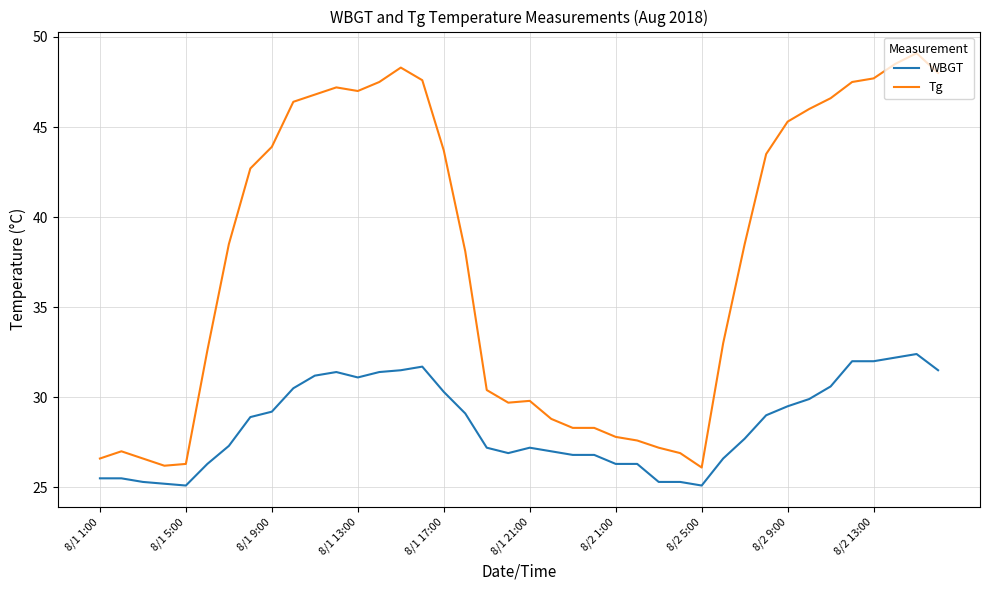

What is the greatest value displayed?

49.1